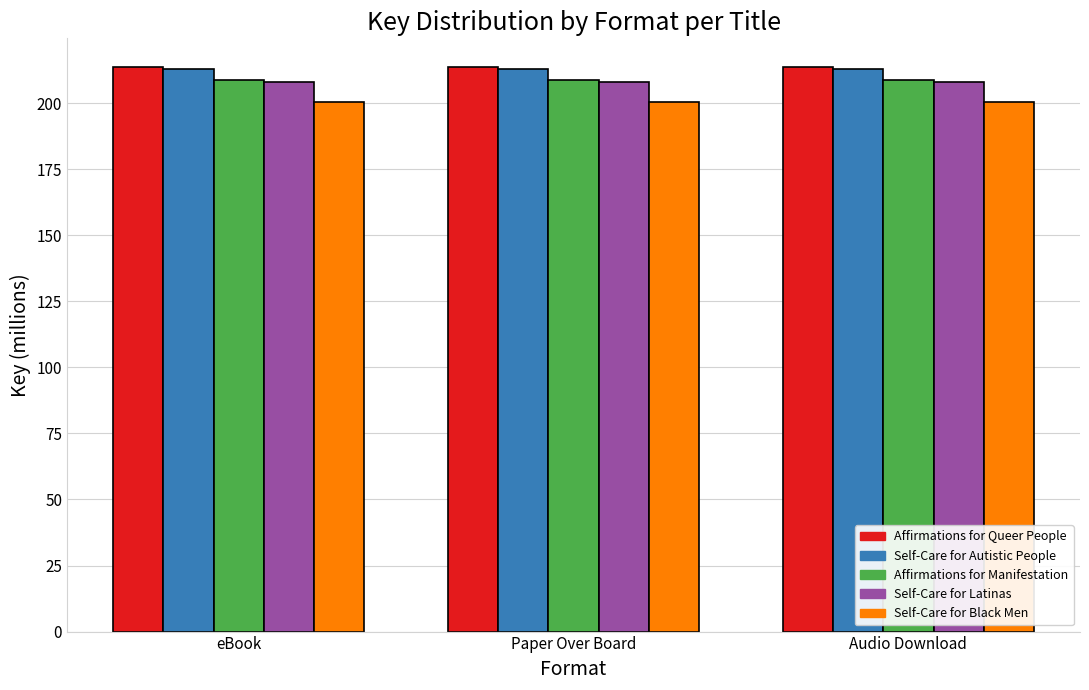

What position from the right is Paper Over Board?

2